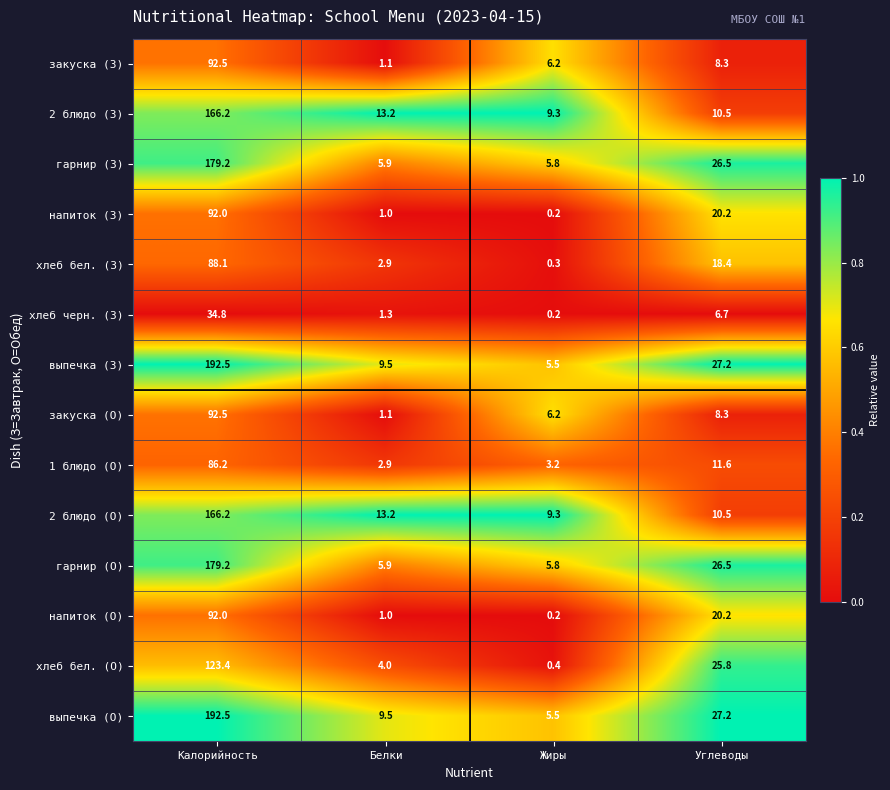

At which category is the sum across all series the highest?

Калорийность